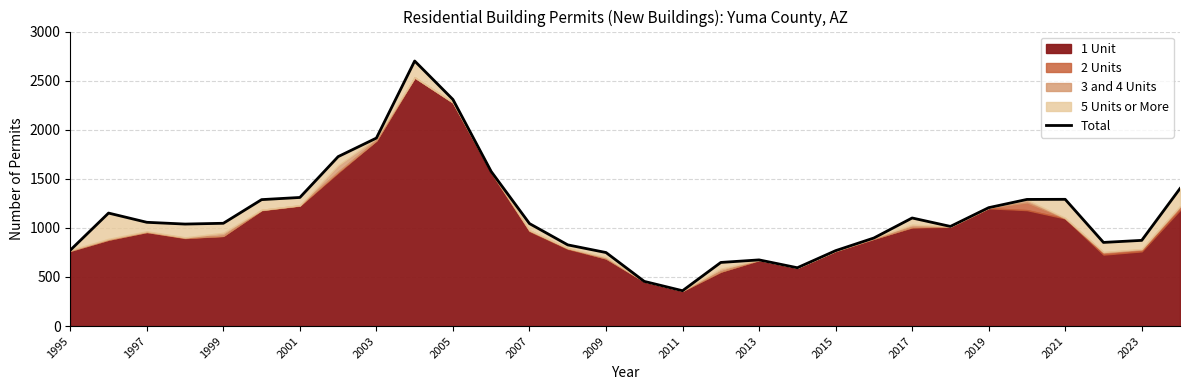

How many lines are shown in the chart?

1